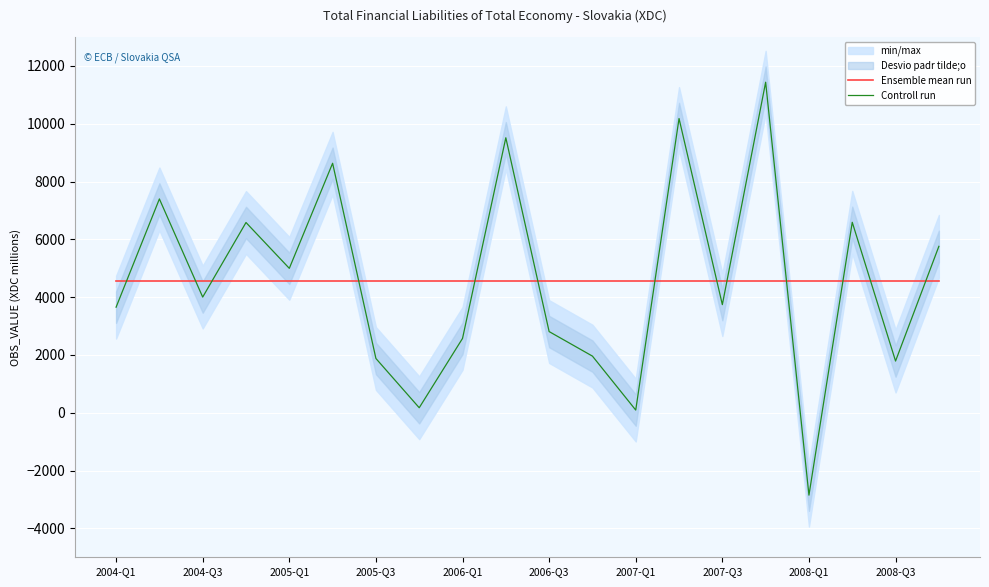

True or false: Ensemble mean run and Controll run intersect in this chart.

True